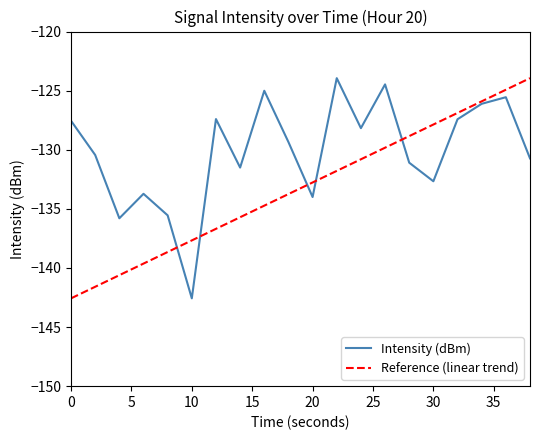

List the series in order of their overall mean, lowest first.

Reference (linear trend), Intensity (dBm)